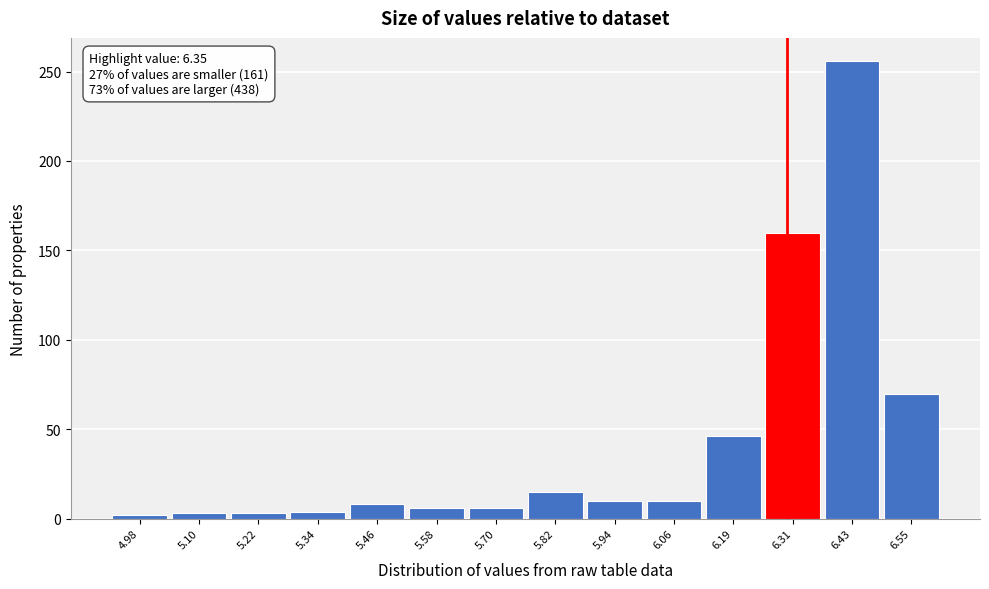

True or false: the data shows 110 at 6.55.

False